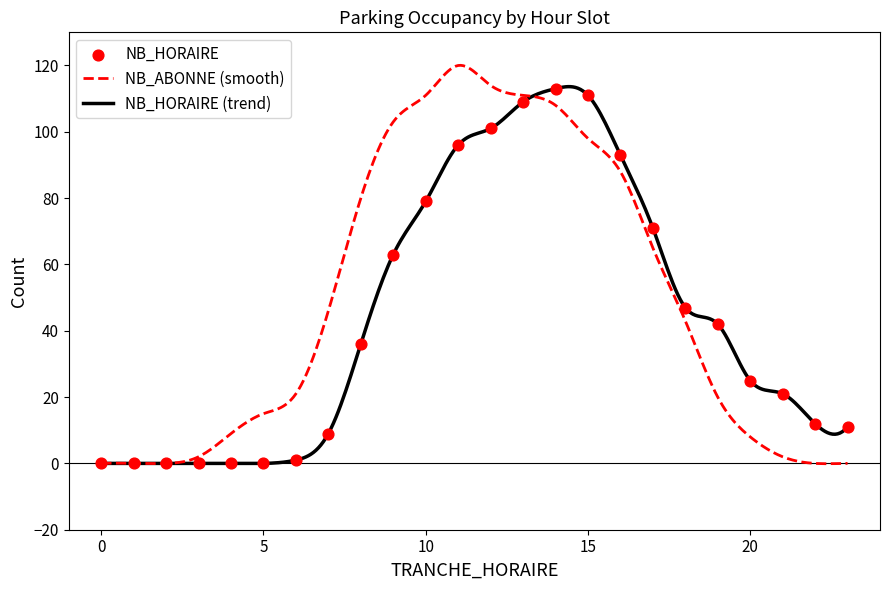

Which series has the largest range (max minus min)?

NB_ABONNE (smooth)